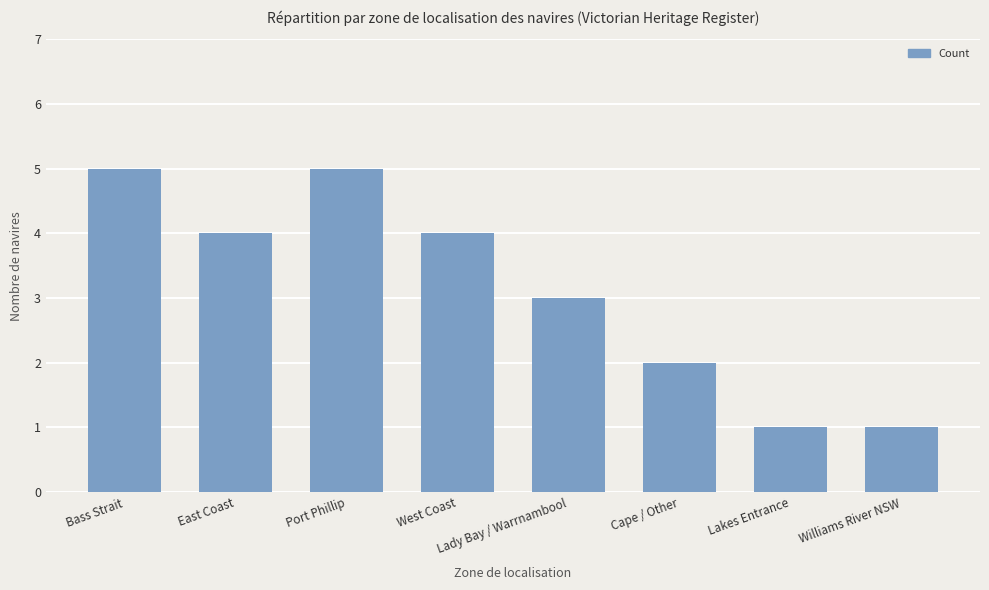

What is the approximate value at Williams River NSW?

1